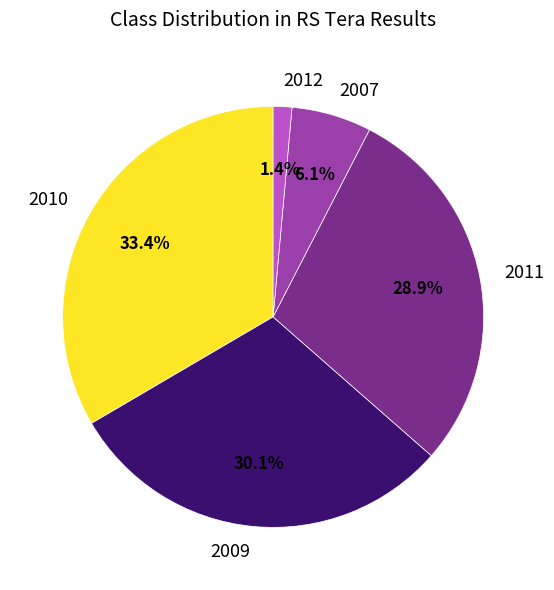

Does 2009 account for over 50% of the chart?

No